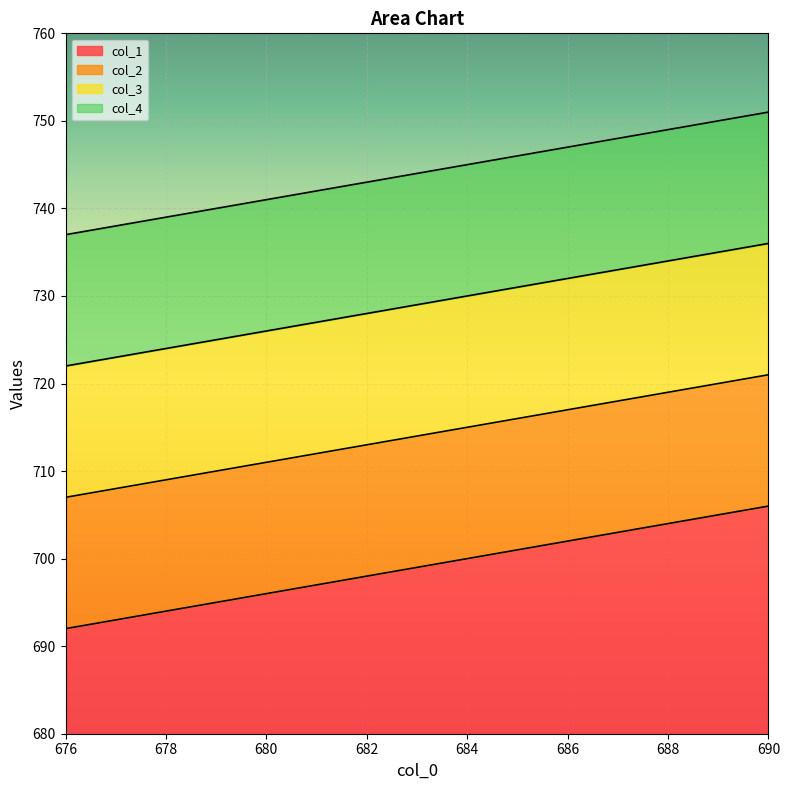

What is the label of the 2nd point from the left?

678